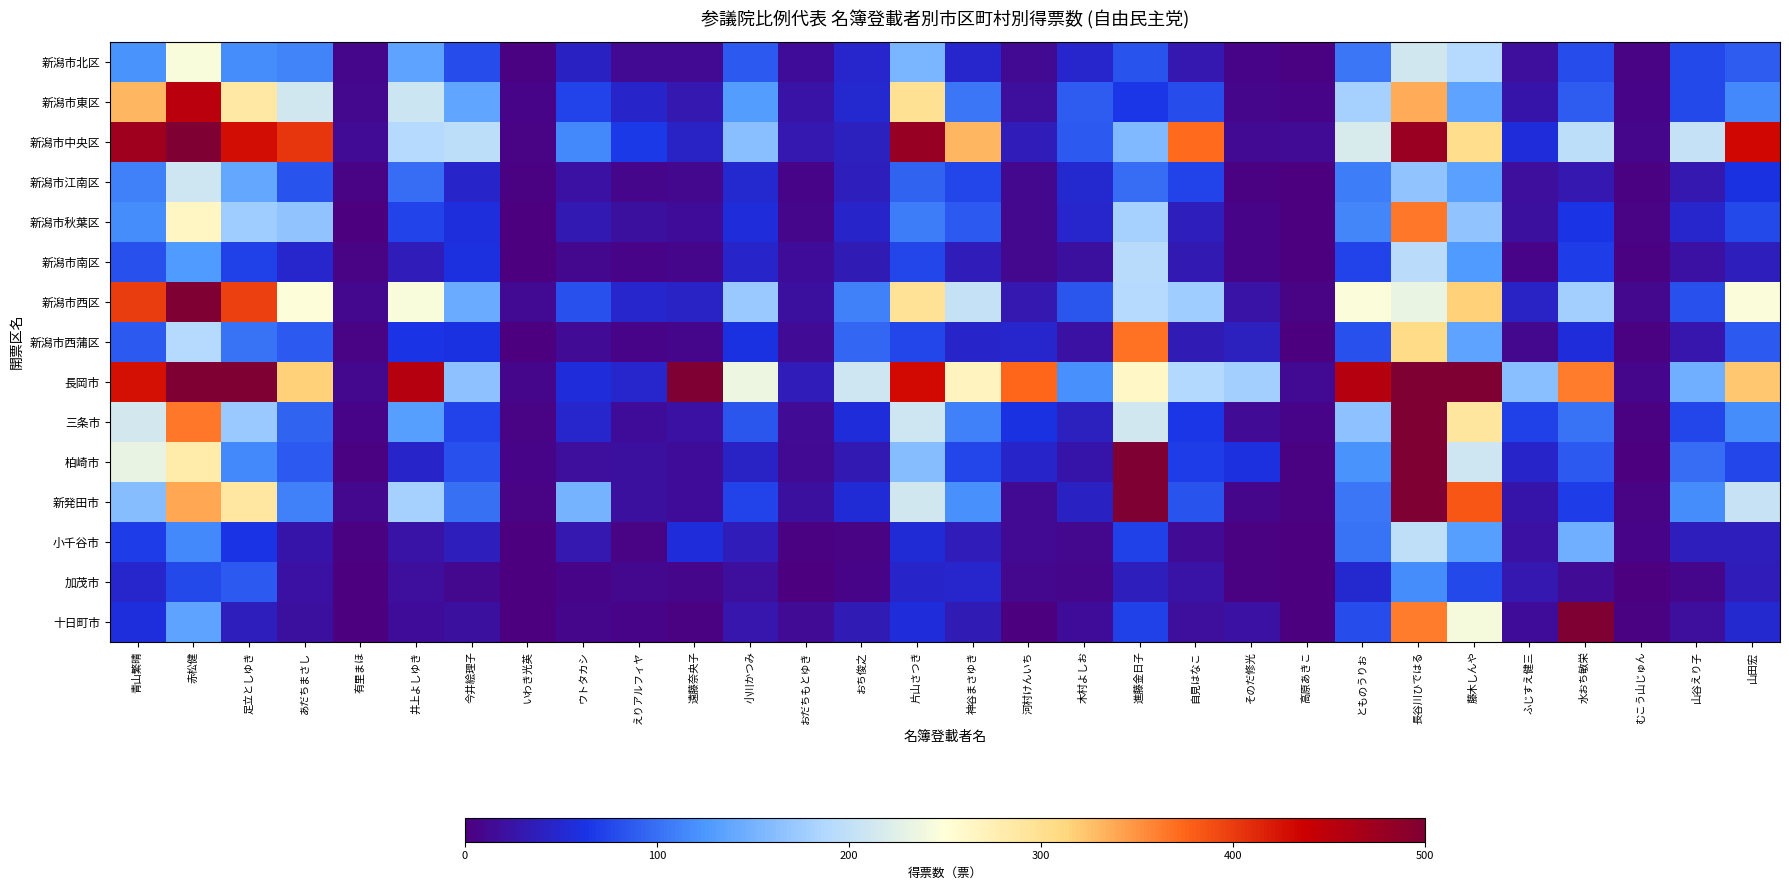

Reading right to left, list all the values displayed in this chart.

新潟市北区: 山田宏=88.0	山谷えり子=78.0	むこう山じゅん=4.0	水おち敏栄=79.0	ふじすえ健三=19.0	藤木しんや=190.0	長谷川ひではる=211.8	とものうりお=104.0	高原あきこ=2.0	そのだ修光=6.0	自見はなこ=30.0	進藤金日子=83.0	木村よしお=48.0	河村けんいち=12.0	神谷まさゆき=48.0	片山さつき=154.0	おち俊之=48.0	おだちもとゆき=16.0	小川かつみ=87.0	遠藤奈央子=12.0	えりアルフィヤ=12.0	ウトタカシ=42.0	いわき光英=3.0	今井絵理子=79.0	井上よしゆき=136.0	有里まほ=9.0	あだちまさし=111.5	足立としゆき=117.5	赤松健=245.0	青山繁晴=122.0
新潟市東区: 山田宏=116.0	山谷えり子=77.0	むこう山じゅん=6.0	水おち敏栄=88.0	ふじすえ健三=26.0	藤木しんや=136.0	長谷川ひではる=337.6	とものうりお=180.0	高原あきこ=6.0	そのだ修光=8.0	自見はなこ=79.0	進藤金日子=66.0	木村よしお=88.9	河村けんいち=18.0	神谷まさゆき=105.0	片山さつき=298.0	おち俊之=50.0	おだちもとゆき=25.0	小川かつみ=130.0	遠藤奈央子=30.0	えりアルフィヤ=46.0	ウトタカシ=73.0	いわき光英=6.0	今井絵理子=137.0	井上よしゆき=207.9	有里まほ=10.0	あだちまさし=211.7	足立としゆき=285.3	赤松健=453.0	青山繁晴=331.0
新潟市中央区: 山田宏=432.0	山谷えり子=202.5	むこう山じゅん=9.0	水おち敏栄=197.0	ふじすえ健三=55.0	藤木しんや=301.0	長谷川ひではる=476.9	とものうりお=218.0	高原あきこ=14.0	そのだ修光=12.0	自見はなこ=373.0	進藤金日子=157.0	木村よしお=87.0	河村けんいち=36.0	神谷まさゆき=331.3	片山さつき=480.0	おち俊之=41.0	おだちもとゆき=30.0	小川かつみ=163.0	遠藤奈央子=43.0	えりアルフィヤ=67.0	ウトタカシ=117.0	いわき光英=5.0	今井絵理子=196.5	井上よしゆき=190.8	有里まほ=15.0	あだちまさし=403.4	足立としゆき=429.6	赤松健=742.0	青山繁晴=473.0
新潟市江南区: 山田宏=62.0	山谷えり子=31.0	むこう山じゅん=2.0	水おち敏栄=31.0	ふじすえ健三=18.0	藤木しんや=133.0	長谷川ひではる=167.9	とものうりお=108.0	高原あきこ=1.0	そのだ修光=2.0	自見はなこ=73.0	進藤金日子=99.0	木村よしお=49.9	河村けんいち=11.0	神谷まさゆき=76.0	片山さつき=92.0	おち俊之=38.0	おだちもとゆき=7.0	小川かつみ=50.0	遠藤奈央子=10.0	えりアルフィヤ=9.0	ウトタカシ=23.0	いわき光英=3.0	今井絵理子=45.0	井上よしゆき=99.0	有里まほ=4.0	あだちまさし=82.1	足立としゆき=138.9	赤松健=210.0	青山繁晴=110.0
新潟市秋葉区: 山田宏=78.0	山谷えり子=48.0	むこう山じゅん=4.0	水おち敏栄=64.0	ふじすえ健三=20.0	藤木しんや=167.0	長谷川ひではる=363.7	とものうりお=114.0	高原あきこ=1.0	そのだ修光=7.0	自見はなこ=38.0	進藤金日子=181.0	木村よしお=47.0	河村けんいち=11.0	神谷まさゆき=87.0	片山さつき=109.0	おち俊之=45.0	おだちもとゆき=9.0	小川かつみ=55.0	遠藤奈央子=17.0	えりアルフィヤ=20.0	ウトタカシ=33.0	いわき光英=1.0	今井絵理子=58.0	井上よしゆき=73.0	有里まほ=0.0	あだちまさし=168.0	足立としゆき=176.0	赤松健=264.0	青山繁晴=119.0
新潟市南区: 山田宏=38.0	山谷えり子=22.0	むこう山じゅん=2.0	水おち敏栄=70.0	ふじすえ健三=7.0	藤木しんや=127.0	長谷川ひではる=194.7	とものうりお=73.0	高原あきこ=1.0	そのだ修光=6.0	自見はなこ=33.0	進藤金日子=192.0	木村よしお=20.0	河村けんいち=11.0	神谷まさゆき=36.0	片山さつき=76.0	おち俊之=34.0	おだちもとゆき=17.0	小川かつみ=45.0	遠藤奈央子=8.0	えりアルフィヤ=6.0	ウトタカシ=11.0	いわき光英=1.0	今井絵理子=59.0	井上よしゆき=35.8	有里まほ=5.0	あだちまさし=48.4	足立としゆき=70.6	赤松健=128.0	青山繁晴=82.0
新潟市西区: 山田宏=248.0	山谷えり子=81.0	むこう山じゅん=10.0	水おち敏栄=179.0	ふじすえ健三=43.0	藤木しんや=315.0	長谷川ひではる=233.5	とものうりお=247.0	高原あきこ=5.0	そのだ修光=24.0	自見はなこ=176.0	進藤金日子=191.0	木村よしお=85.0	河村けんいち=31.0	神谷まさゆき=201.6	片山さつき=295.0	おち俊之=111.0	おだちもとゆき=21.0	小川かつみ=172.0	遠藤奈央子=44.0	えりアルフィヤ=47.0	ウトタカシ=81.0	いわき光英=12.0	今井絵理子=144.0	井上よしゆき=246.0	有里まほ=11.0	あだちまさし=249.5	足立としゆき=396.5	赤松健=599.0	青山繁晴=400.0
新潟市西蒲区: 山田宏=86.0	山谷えり子=29.0	むこう山じゅん=3.0	水おち敏栄=56.0	ふじすえ健三=11.0	藤木しんや=135.0	長谷川ひではる=304.8	とものうりお=81.0	高原あきこ=1.0	そのだ修光=41.0	自見はなこ=34.0	進藤金日子=369.0	木村よしお=23.0	河村けんいち=47.0	神谷まさゆき=46.0	片山さつき=75.0	おち俊之=94.0	おだちもとゆき=15.0	小川かつみ=62.0	遠藤奈央子=8.0	えりアルフィヤ=7.0	ウトタカシ=14.0	いわき光英=0.0	今井絵理子=62.0	井上よしゆき=64.0	有里まほ=4.0	あだちまさし=87.3	足立としゆき=101.7	赤松健=191.0	青山繁晴=87.0
長岡市: 山田宏=321.0	山谷えり子=147.0	むこう山じゅん=9.0	水おち敏栄=362.0	ふじすえ健三=163.0	藤木しんや=779.0	長谷川ひではる=1903.9	とものうりお=456.0	高原あきこ=12.0	そのだ修光=179.0	自見はなこ=188.0	進藤金日子=262.0	木村よしお=120.8	河村けんいち=375.0	神谷まさゆき=267.2	片山さつき=431.0	おち俊之=209.3	おだちもとゆき=36.0	小川かつみ=235.0	遠藤奈央子=1251.0	えりアルフィヤ=47.0	ウトタカシ=56.0	いわき光英=9.0	今井絵理子=165.0	井上よしゆき=456.8	有里まほ=11.0	あだちまさし=316.1	足立としゆき=499.6	赤松健=933.0	青山繁晴=427.0
三条市: 山田宏=118.0	山谷えり子=75.5	むこう山じゅん=3.0	水おち敏栄=103.0	ふじすえ健三=72.0	藤木しんや=291.0	長谷川ひではる=674.7	とものうりお=165.0	高原あきこ=6.0	そのだ修光=14.0	自見はなこ=65.0	進藤金日子=212.0	木村よしお=40.8	河村けんいち=62.0	神谷まさゆき=109.7	片山さつき=209.0	おち俊之=55.0	おだちもとゆき=14.0	小川かつみ=84.0	遠藤奈央子=23.0	えりアルフィヤ=17.0	ウトタカシ=48.0	いわき光英=5.0	今井絵理子=73.5	井上よしゆき=131.9	有里まほ=7.0	あだちまさし=93.5	足立としゆき=172.5	赤松健=364.0	青山繁晴=213.0
柏崎市: 山田宏=76.0	山谷えり子=97.7	むこう山じゅん=1.0	水おち敏栄=87.0	ふじすえ健三=45.0	藤木しんや=209.0	長谷川ひではる=1082.3	とものうりお=122.0	高原あきこ=3.0	そのだ修光=59.0	自見はなこ=69.0	進藤金日子=593.0	木村よしお=25.5	河村けんいち=45.0	神谷まさゆき=75.0	片山さつき=162.0	おち俊之=33.0	おだちもとゆき=13.0	小川かつみ=43.3	遠藤奈央子=16.0	えりアルフィヤ=21.0	ウトタカシ=19.0	いわき光英=6.0	今井絵理子=82.0	井上よしゆき=44.9	有里まほ=2.0	あだちまさし=86.4	足立としゆき=115.6	赤松健=282.0	青山繁晴=232.0
新発田市: 山田宏=204.0	山谷えり子=118.8	むこう山じゅん=5.0	水おち敏栄=70.0	ふじすえ健三=27.0	藤木しんや=383.0	長谷川ひではる=520.8	とものうりお=104.0	高原あきこ=3.0	そのだ修光=9.0	自見はなこ=83.0	進藤金日子=612.0	木村よしお=41.5	河村けんいち=12.0	神谷まさゆき=121.0	片山さつき=211.9	おち俊之=54.0	おだちもとゆき=20.0	小川かつみ=73.8	遠藤奈央子=16.0	えりアルフィヤ=20.0	ウトタカシ=152.0	いわき光英=4.0	今井絵理子=101.5	井上よしゆき=181.0	有里まほ=10.0	あだちまさし=111.3	足立としゆき=288.7	赤松健=339.0	青山繁晴=162.0
小千谷市: 山田宏=39.0	山谷えり子=37.5	むこう山じゅん=6.0	水おち敏栄=148.0	ふじすえ健三=23.0	藤木しんや=131.0	長谷川ひではる=198.9	とものうりお=102.0	高原あきこ=1.0	そのだ修光=3.0	自見はなこ=15.0	進藤金日子=71.0	木村よしお=10.0	河村けんいち=12.0	神谷まさゆき=36.0	片山さつき=53.0	おち俊之=5.0	おだちもとゆき=3.0	小川かつみ=36.0	遠藤奈央子=55.0	えりアルフィヤ=4.0	ウトタカシ=30.0	いわき光英=1.0	今井絵理子=37.5	井上よしゆき=24.0	有里まほ=3.0	あだちまさし=26.3	足立としゆき=62.7	赤松健=117.0	青山繁晴=69.0
加茂市: 山田宏=37.0	山谷えり子=8.0	むこう山じゅん=0.0	水おち敏栄=15.0	ふじすえ健三=31.0	藤木しんや=77.0	長谷川ひではる=118.0	とものうりお=50.0	高原あきこ=1.0	そのだ修光=3.0	自見はなこ=24.0	進藤金日子=38.0	木村よしお=8.0	河村けんいち=10.0	神谷まさゆき=48.0	片山さつき=45.0	おち俊之=6.0	おだちもとゆき=1.0	小川かつみ=19.0	遠藤奈央子=9.0	えりアルフィヤ=11.0	ウトタカシ=6.0	いわき光英=0.0	今井絵理子=10.0	井上よしゆき=18.0	有里まほ=0.0	あだちまさし=23.2	足立としゆき=87.8	赤松健=77.0	青山繁晴=48.0
十日町市: 山田宏=49.0	山谷えり子=18.0	むこう山じゅん=2.0	水おち敏栄=5359.0	ふじすえ健三=16.0	藤木しんや=243.0	長谷川ひではる=362.9	とものうりお=80.0	高原あきこ=0.0	そのだ修光=23.0	自見はなこ=19.0	進藤金日子=71.0	木村よしお=17.0	河村けんいち=1.0	神谷まさゆき=34.5	片山さつき=55.0	おち俊之=35.0	おだちもとゆき=15.0	小川かつみ=28.0	遠藤奈央子=3.0	えりアルフィヤ=6.0	ウトタカシ=8.0	いわき光英=1.0	今井絵理子=21.0	井上よしゆき=16.9	有里まほ=1.0	あだちまさし=21.0	足立としゆき=39.0	赤松健=136.0	青山繁晴=58.0